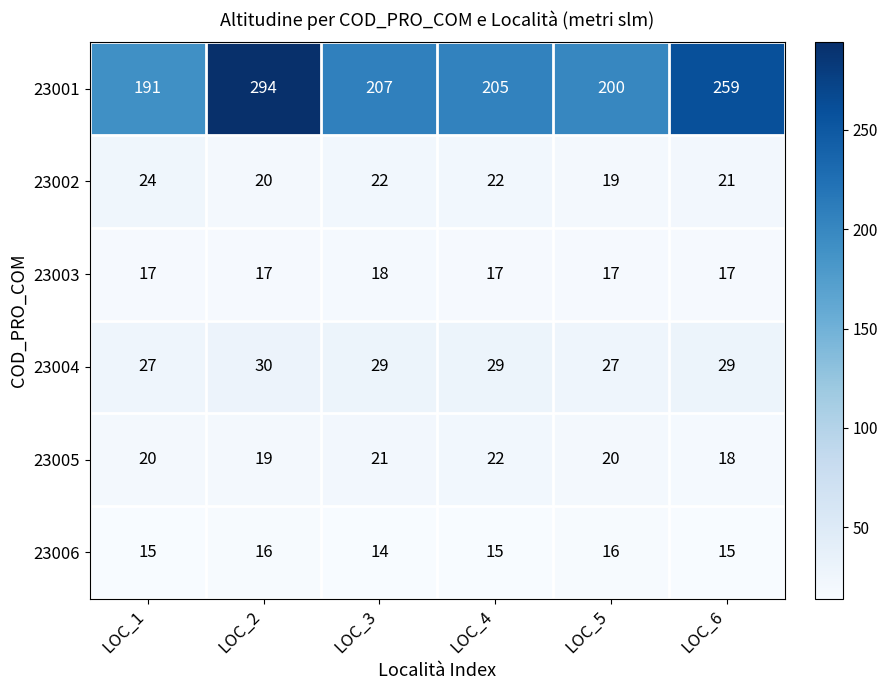

What is the minimum value shown in the chart?

14